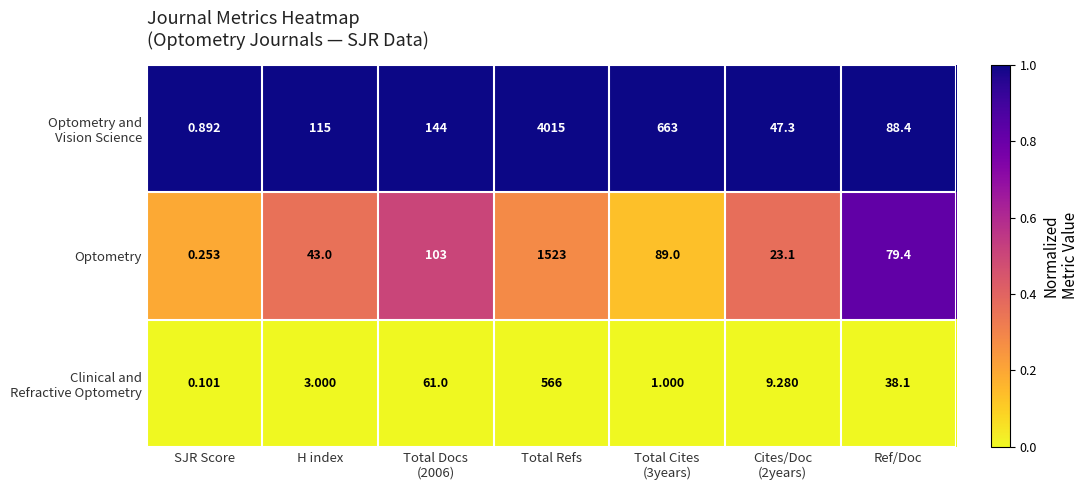

Which category has the lowest value across all series?

SJR Score